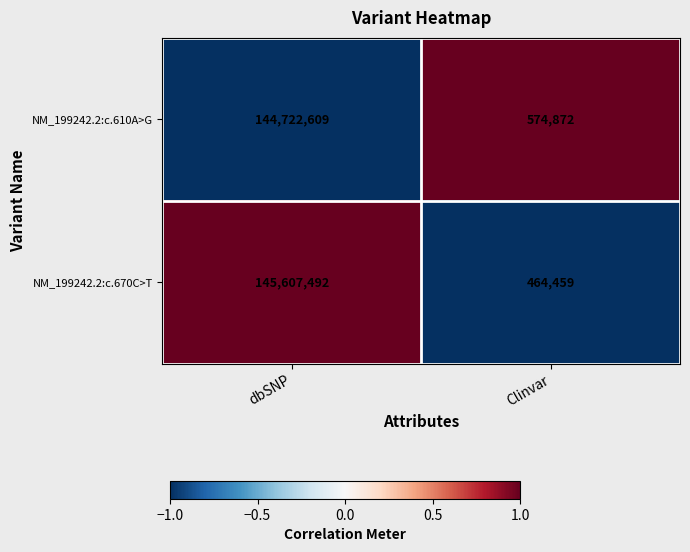

Reading right to left, transcribe all the data shown in this chart.

NM_199242.2:c.610A>G: 574872	144722609
NM_199242.2:c.670C>T: 464459	145607492